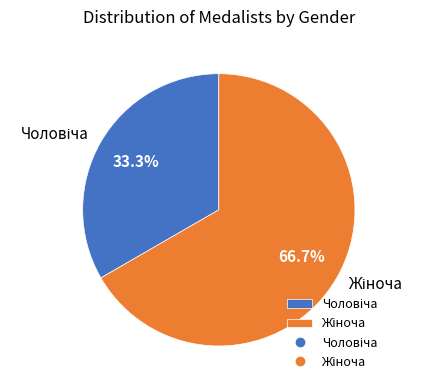

Which slice is the smallest?

Чоловіча